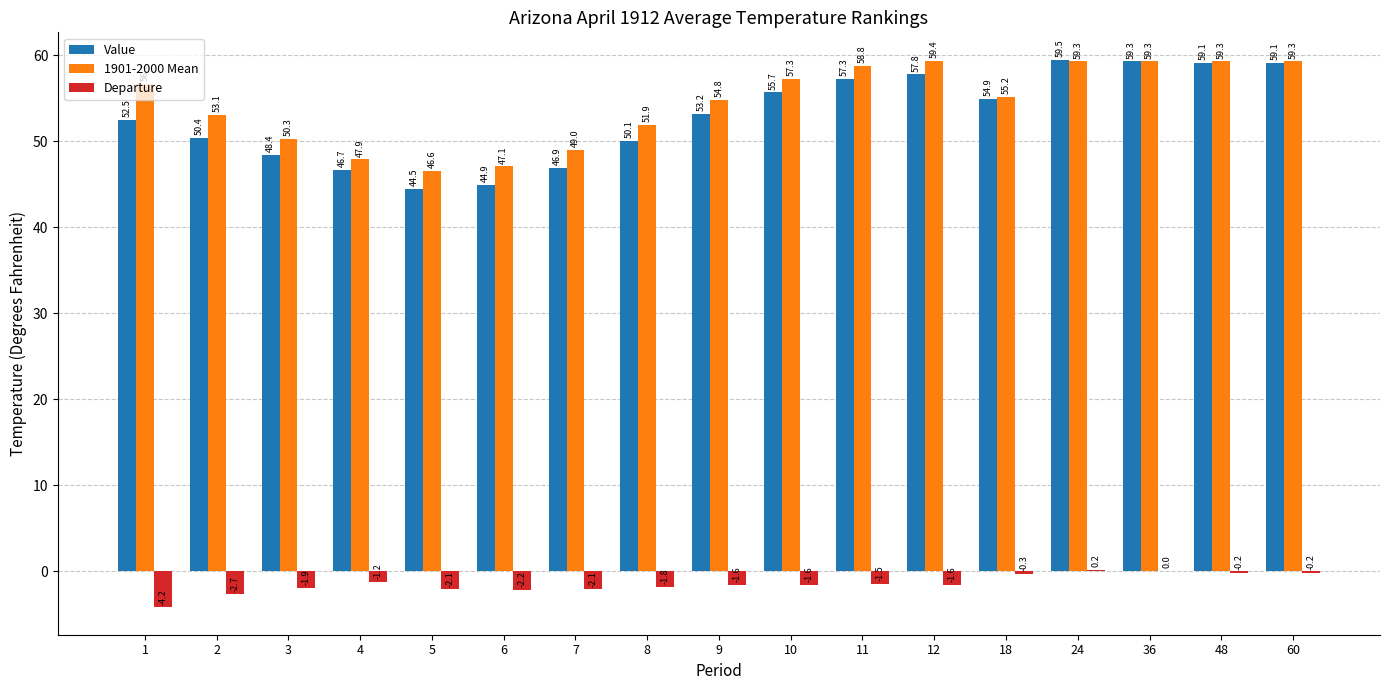

Where is Departure nearest to the value -2?

3